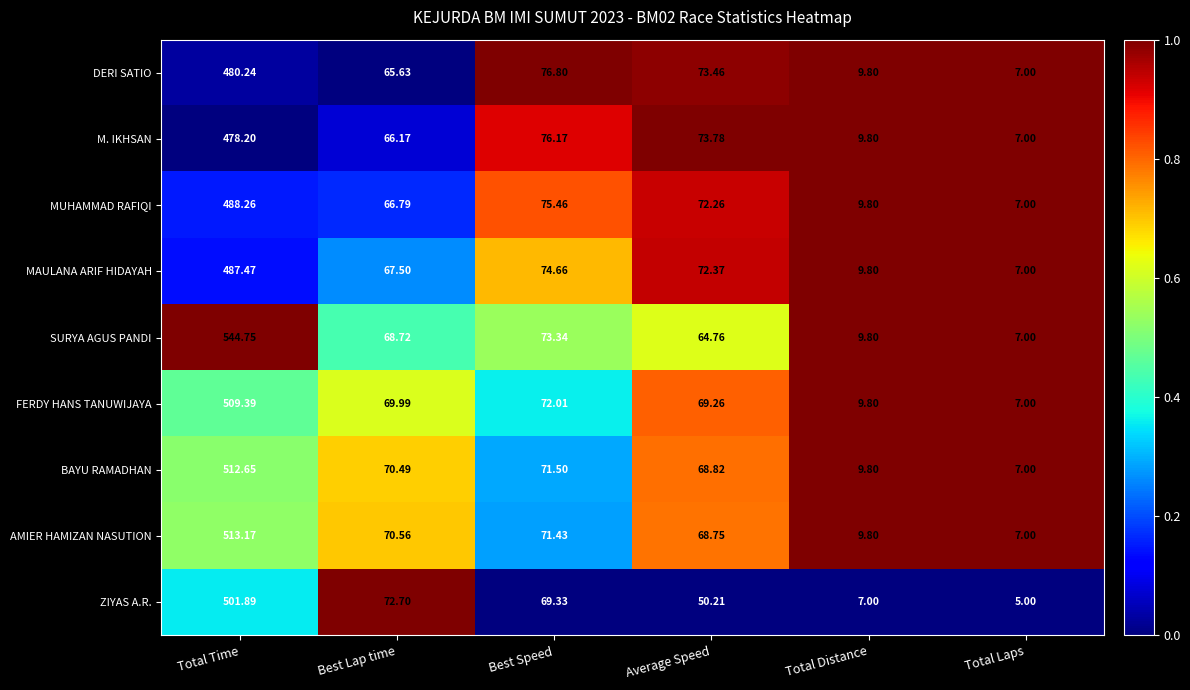

Which category has the highest value in the ZIYAS A.R. series?

Total Time